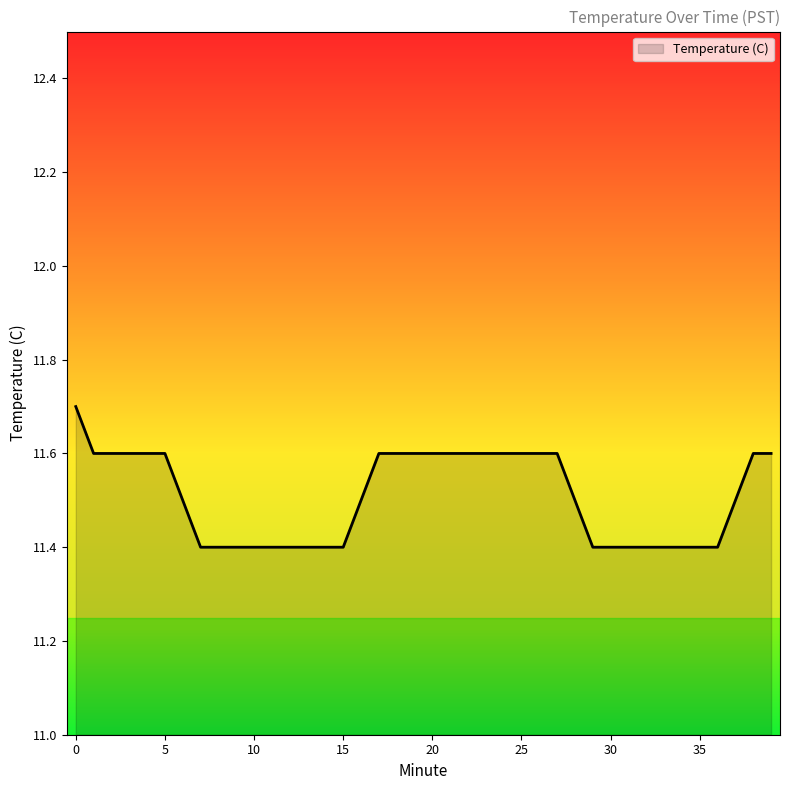

What is the sum of all values?

460.3